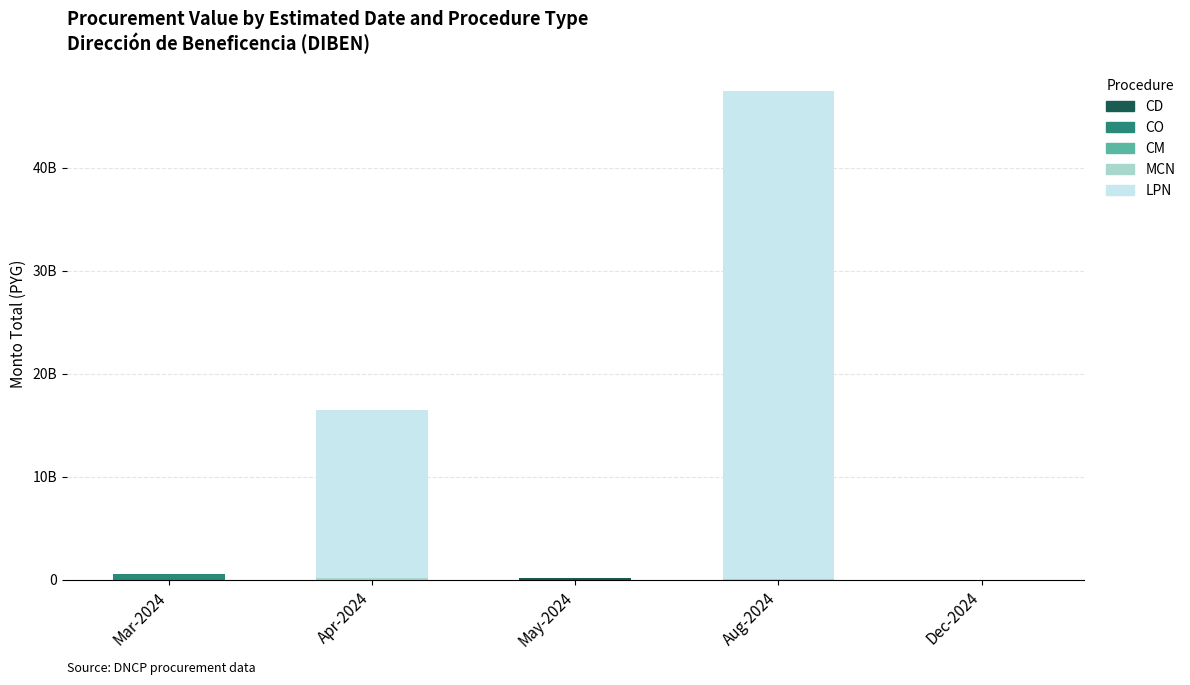

Are the bars grouped side by side (vs. stacked)?

No